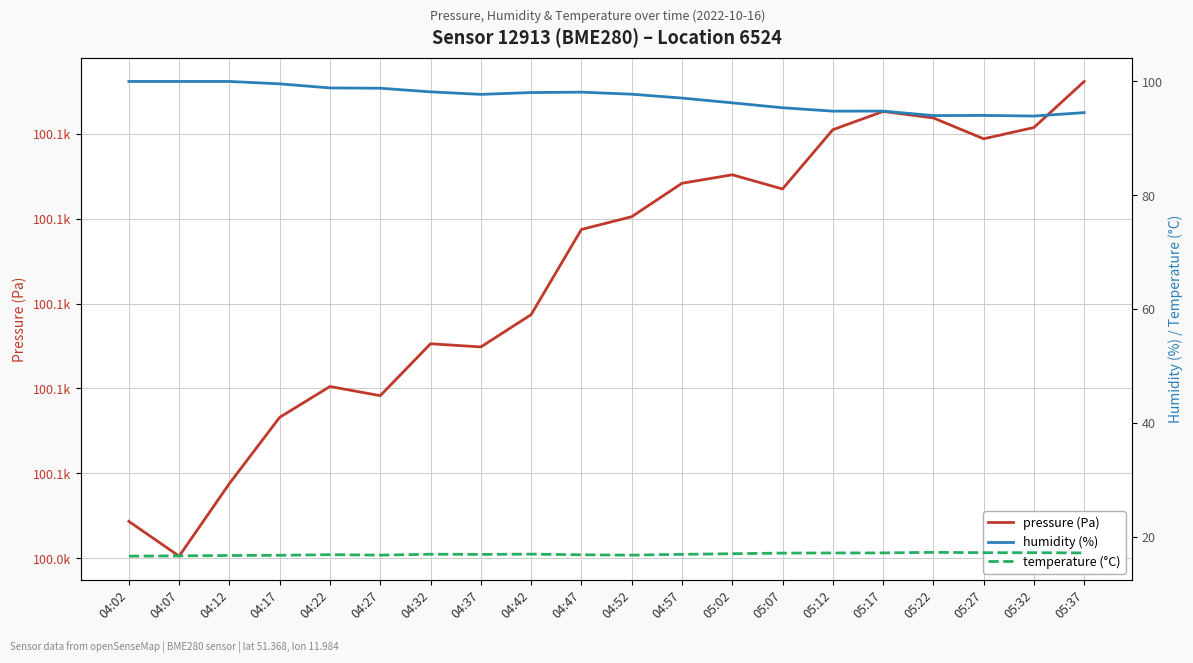

Is this an area chart (filled region under the line)?

No